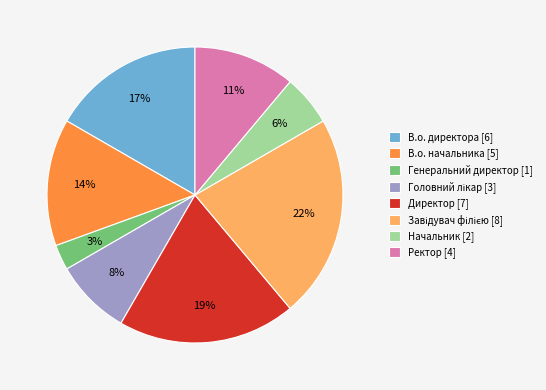

To the nearest percent, what is the average slice percentage?

12%